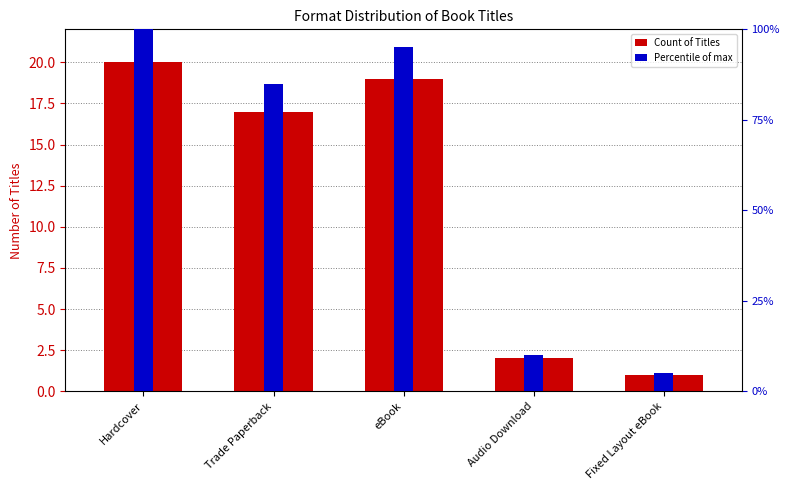

Rank the series at Hardcover from highest to lowest value.

Percentile of max, Count of Titles